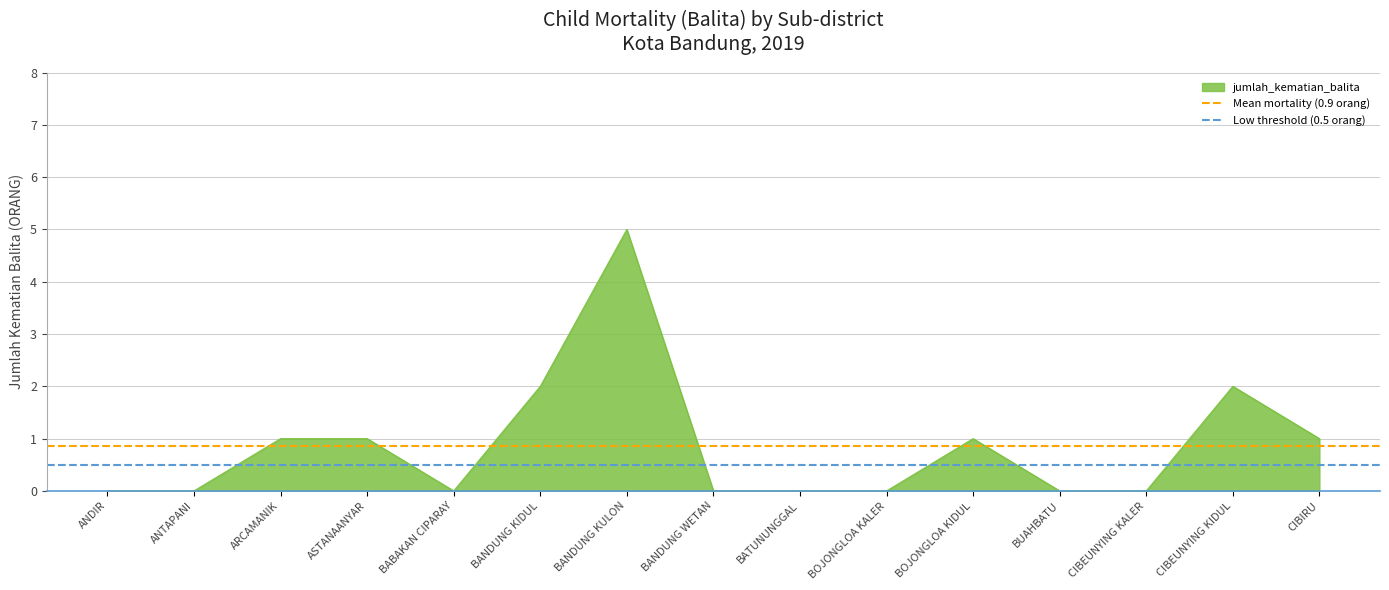

What position from the right is ANTAPANI?

1